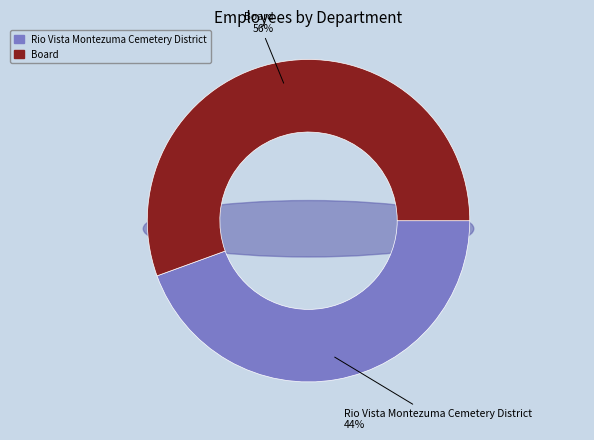

Rank the categories by value from lowest to highest.

Rio Vista Montezuma Cemetery District, Board